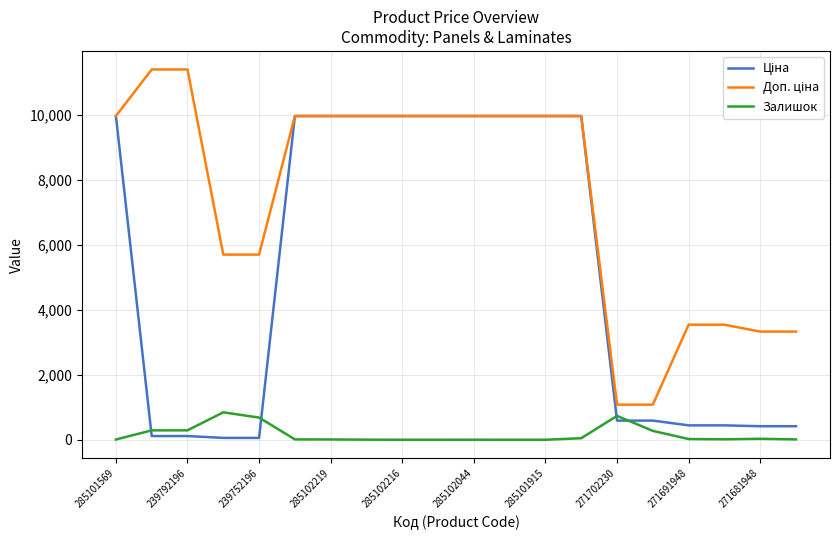

What is the greatest value displayed?

11410.0